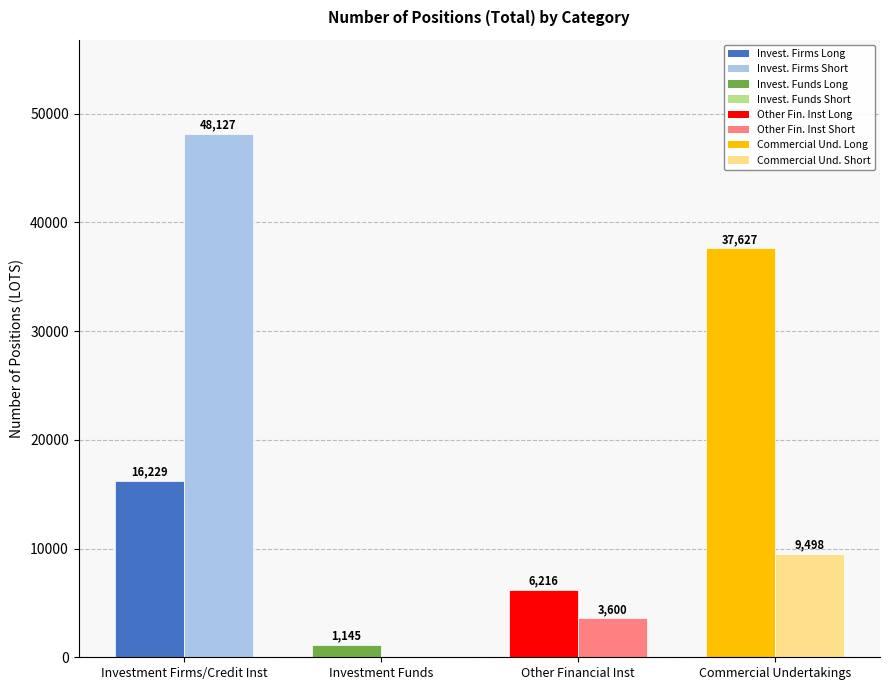

Reading right to left, list all the values displayed in this chart.

Long: Commercial Undertakings=37627.0	Other Financial Inst=6216.0	Investment Funds=1145.0	Investment Firms/Credit Inst=16229.0
Short: Commercial Undertakings=9498.0	Other Financial Inst=3600.0	Investment Funds=0.0	Investment Firms/Credit Inst=48127.0